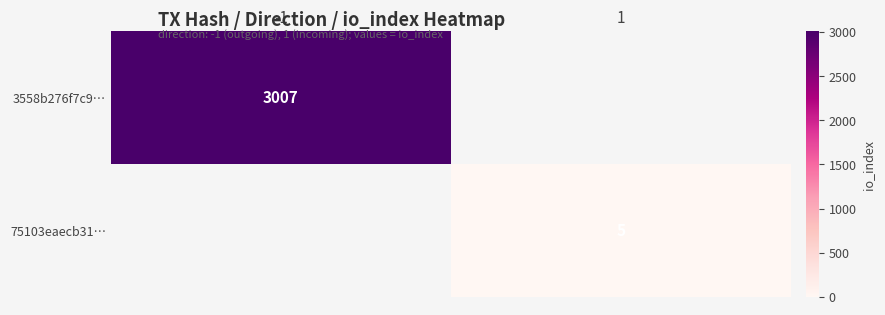

At which category does the chart reach its minimum across all series?

1